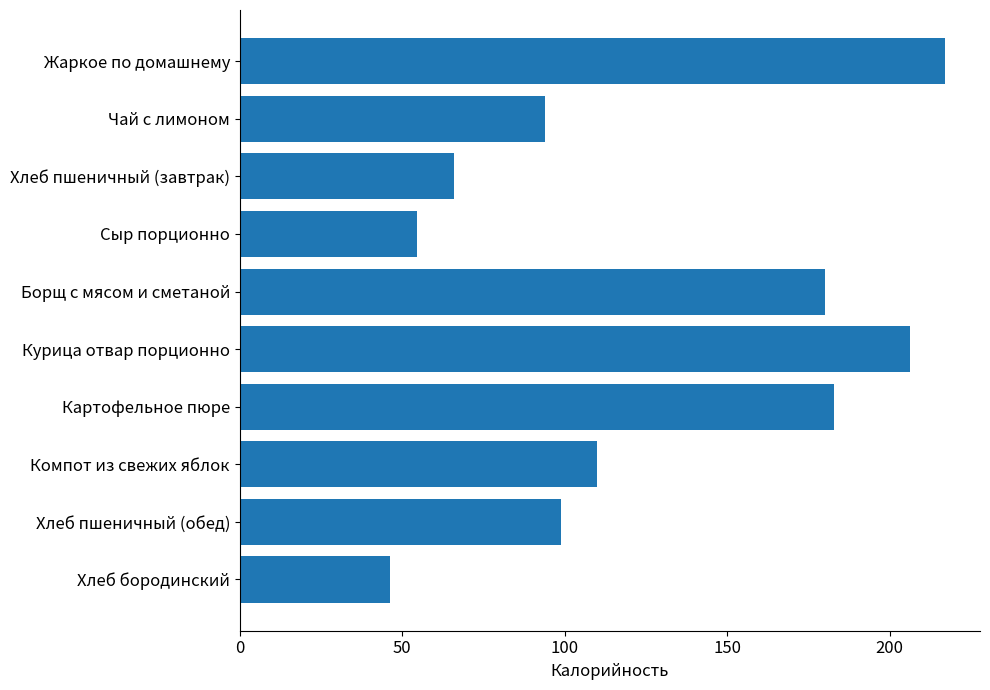

At which label is the value closest to 131?

Компот из свежих яблок